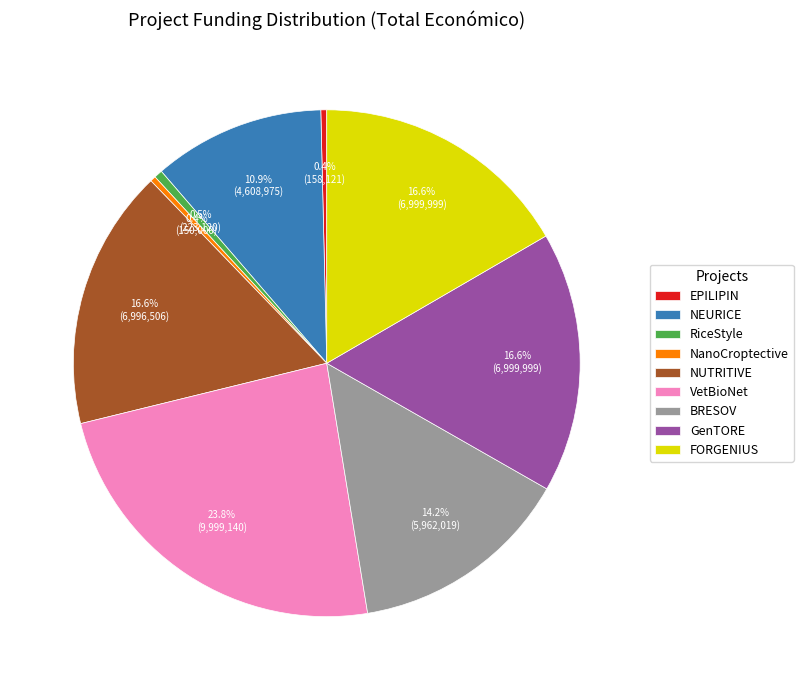

Which category has the biggest portion of the pie?

VetBioNet